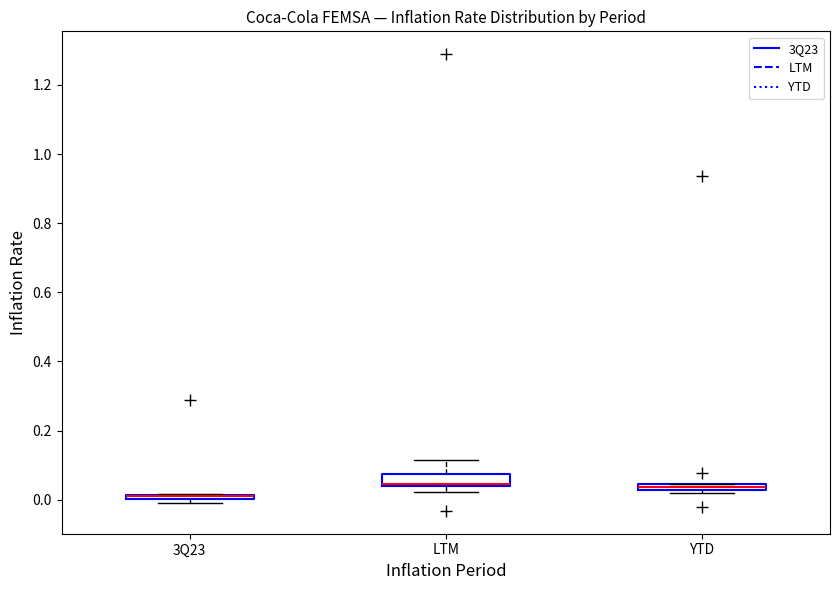

Where is the lower edge of the box for 3Q23 on the y-axis? The values are not printed on the chart, so give them approximately, as read against the axis.

0.00